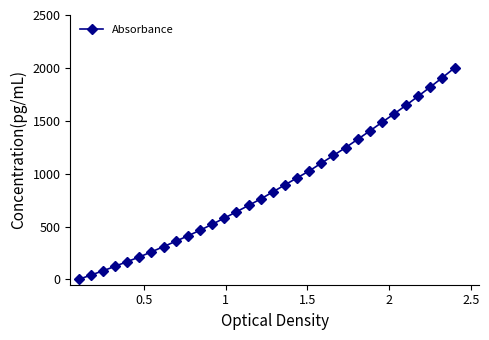

How many distinct data groups are displayed?

1